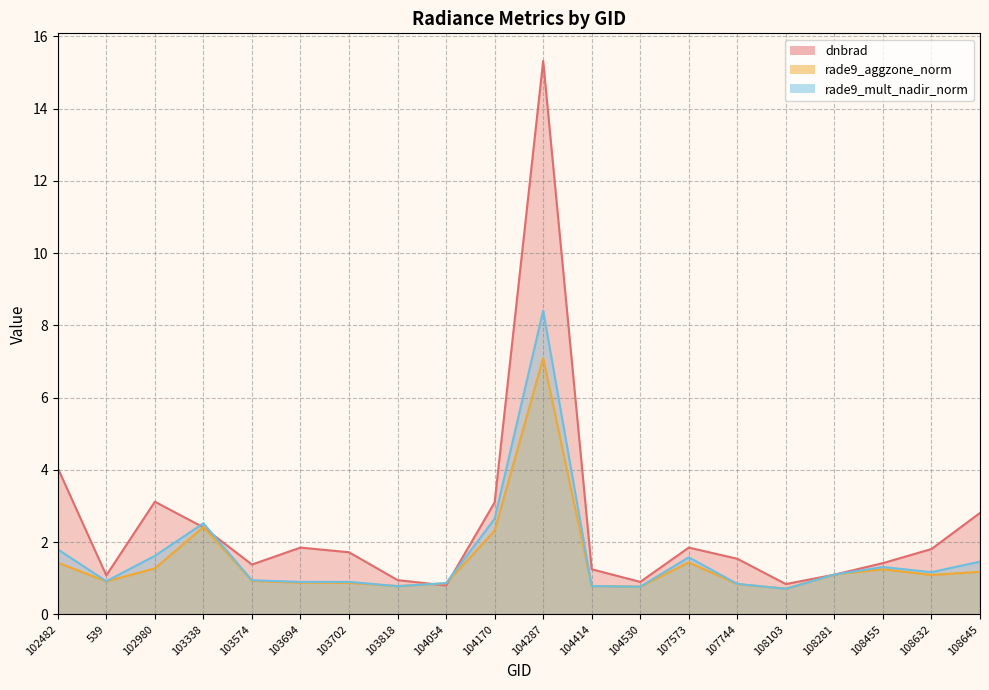

True or false: rade9_mult_nadir_norm has a value of 0.8 at 107744.

True